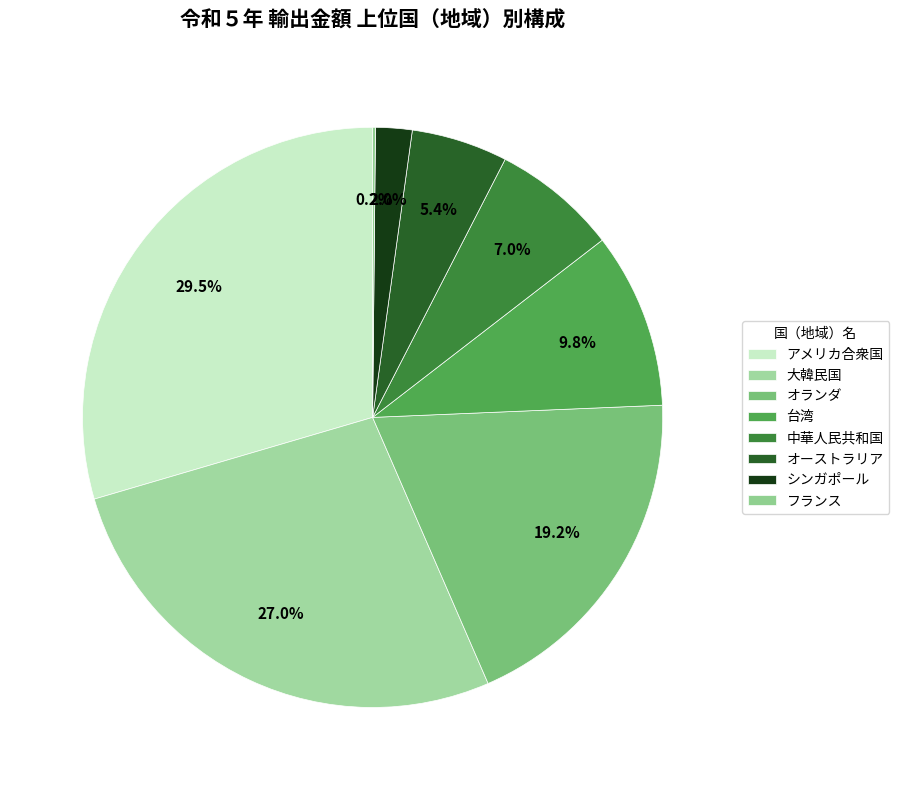

Is 中華人民共和国 the majority of the pie?

No